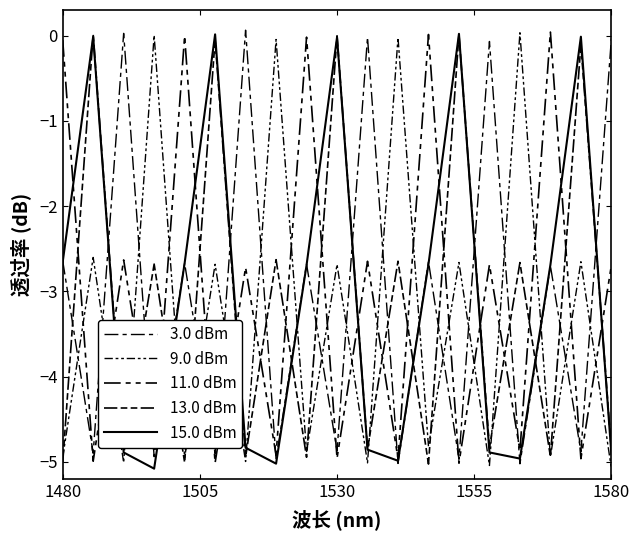

Reading left to right, extract all data points from this chart.

3.0 dBm: -2.6	-4.9	0.0	-4.9	-2.7	-4.9	0.1	-5.0	-2.7	-4.9	-0.0	-5.0	-2.7	-5.0	-0.1	-5.0	-2.7	-4.9	-0.0
9.0 dBm: -4.9	-2.6	-5.0	0.0	-5.0	-2.7	-5.0	-0.0	-4.9	-2.7	-5.0	-0.0	-4.8	-2.7	-5.0	0.0	-4.9	-2.7	-5.1
11.0 dBm: -0.1	-5.0	-2.6	-4.9	-0.0	-5.0	-2.7	-4.9	-0.0	-5.0	-2.6	-5.0	0.0	-5.0	-2.7	-4.9	0.0	-5.0	-2.7
13.0 dBm: -5.0	0.0	-4.9	-2.7	-5.0	-0.0	-4.9	-2.6	-4.9	-0.0	-4.9	-2.6	-5.0	0.0	-4.8	-2.7	-4.9	-0.1	-4.9
15.0 dBm: -2.7	-0.0	-4.9	-5.1	-2.7	0.0	-4.8	-5.0	-2.7	-0.0	-4.9	-5.0	-2.7	0.0	-4.9	-5.0	-2.7	-0.0	-4.9